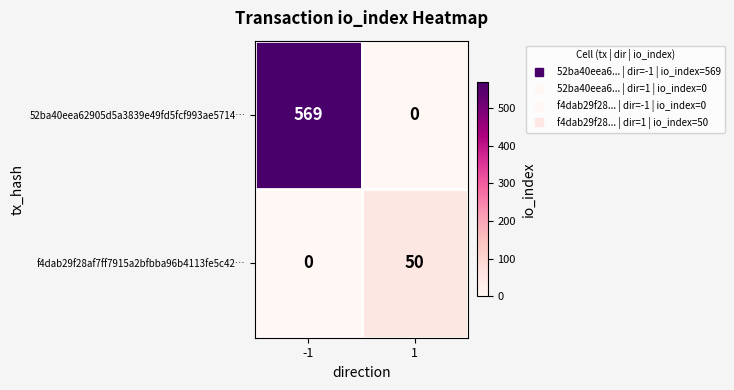

Which series has the largest total across all categories?

52ba40eea62905d5a3839e49fd5fcf993ae5714…